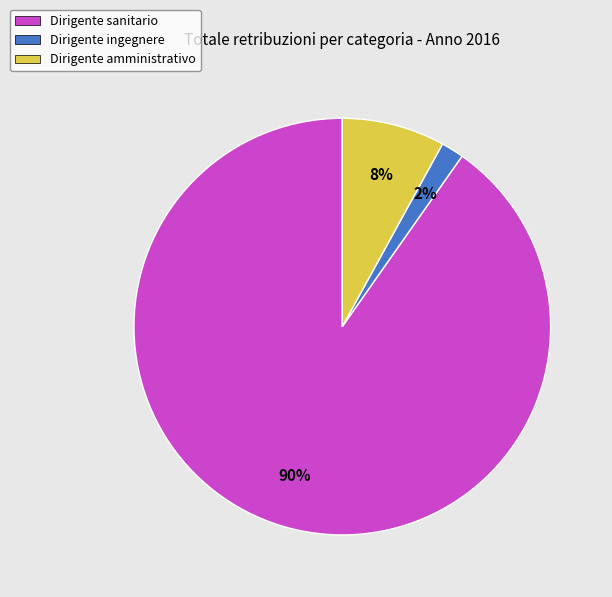

To the nearest percent, what percentage of the pie is Dirigente amministrativo?

8%